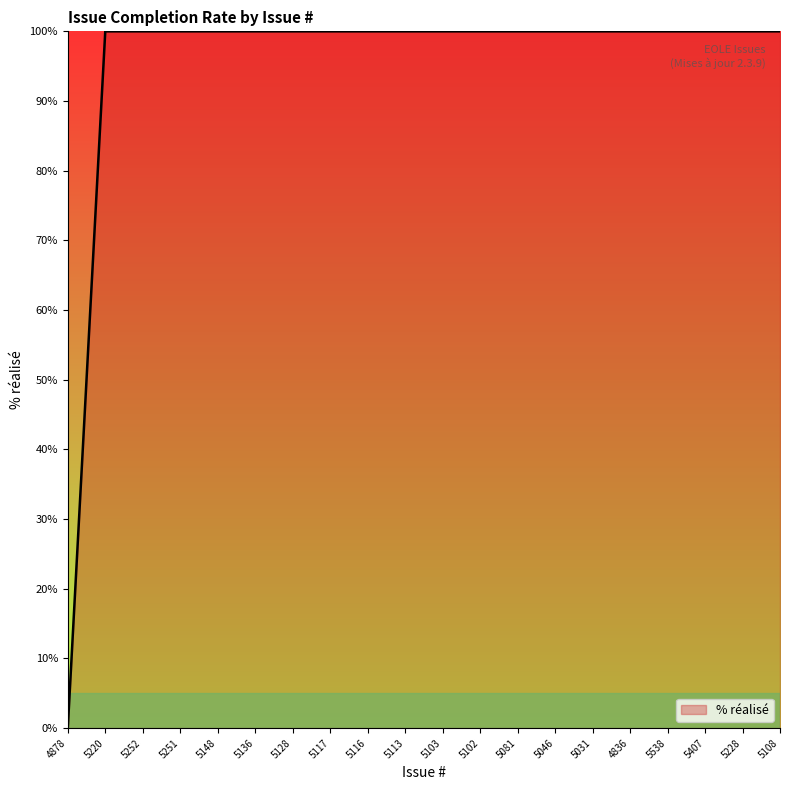

What is the average value?

95